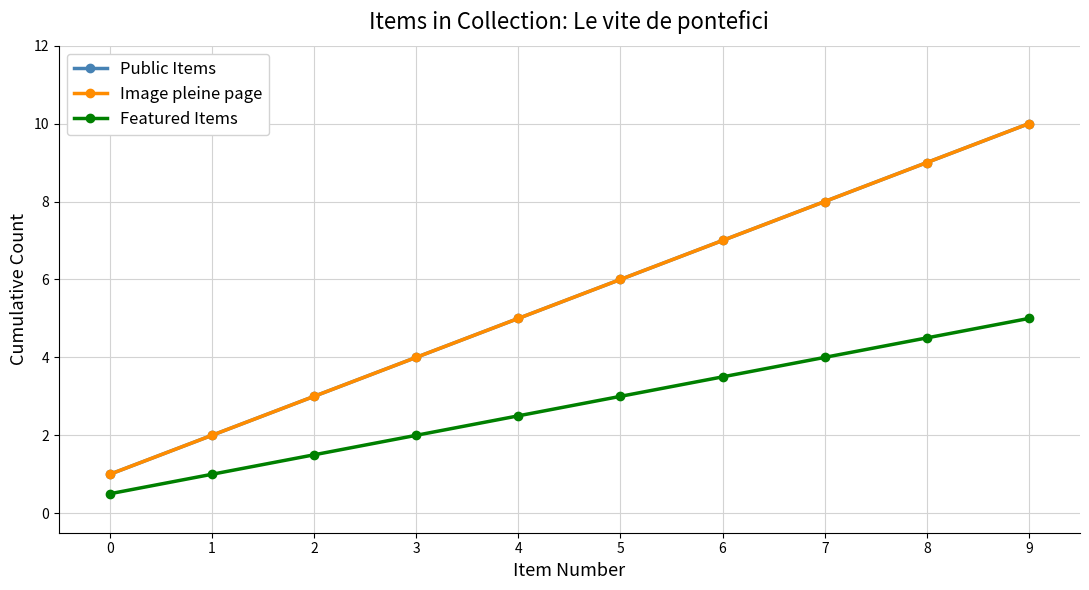

Does the chart have visible grid lines?

Yes